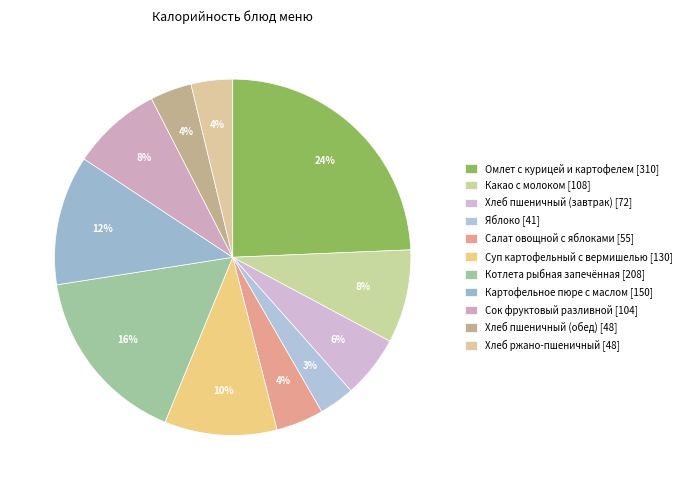

Count the number of slices in the pie.

11